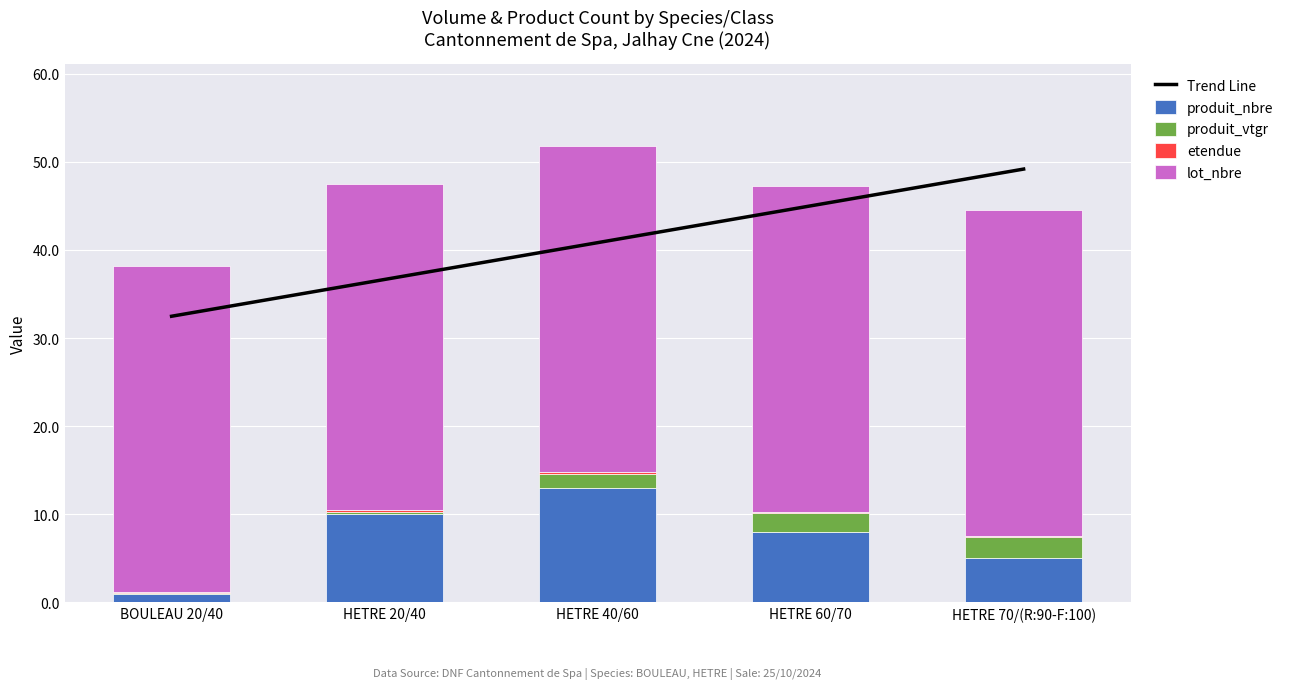

Is it true that Trend Line equals 15.9 at HETRE 20/40?

False